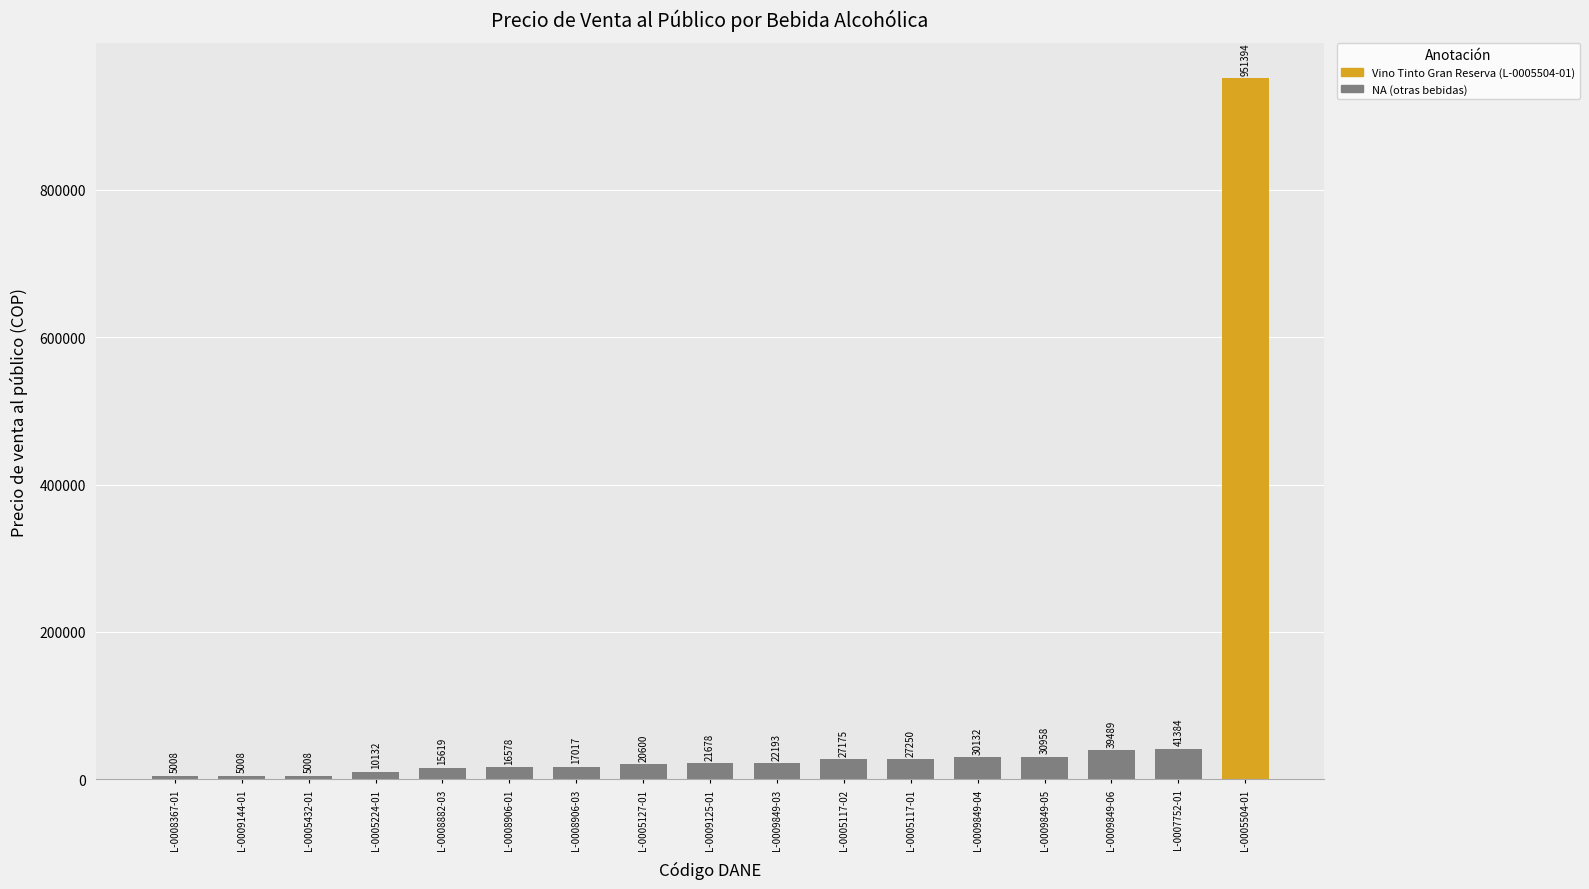

True or false: the data shows 402489.7 at L-0005504-01.

False